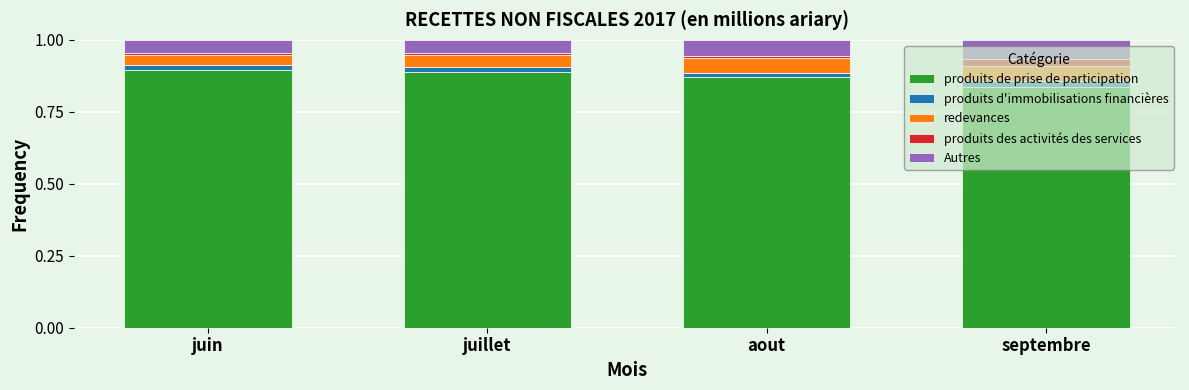

What are all the series names shown in the legend?

produits de prise de participation, produits d'immobilisations financières, redevances, produits des activités des services, Autres